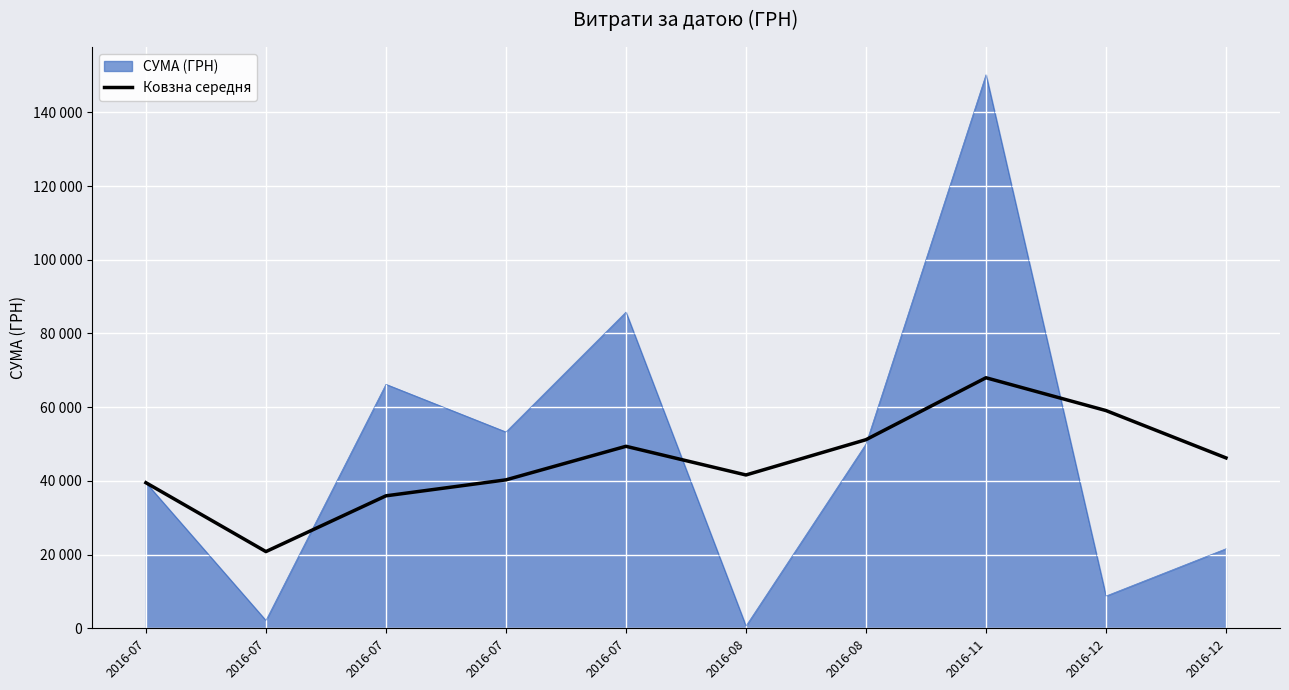

What are all the series names shown in the legend?

СУМА (ГРН), Ковзна середня